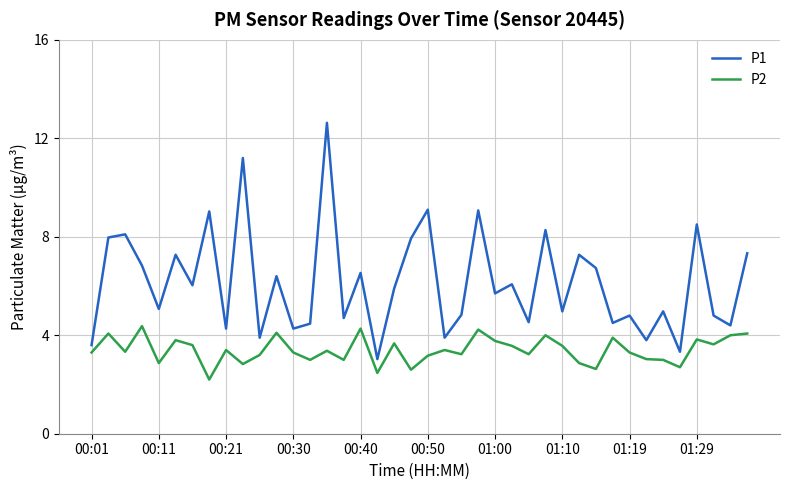

Count the number of data series in this chart.

2